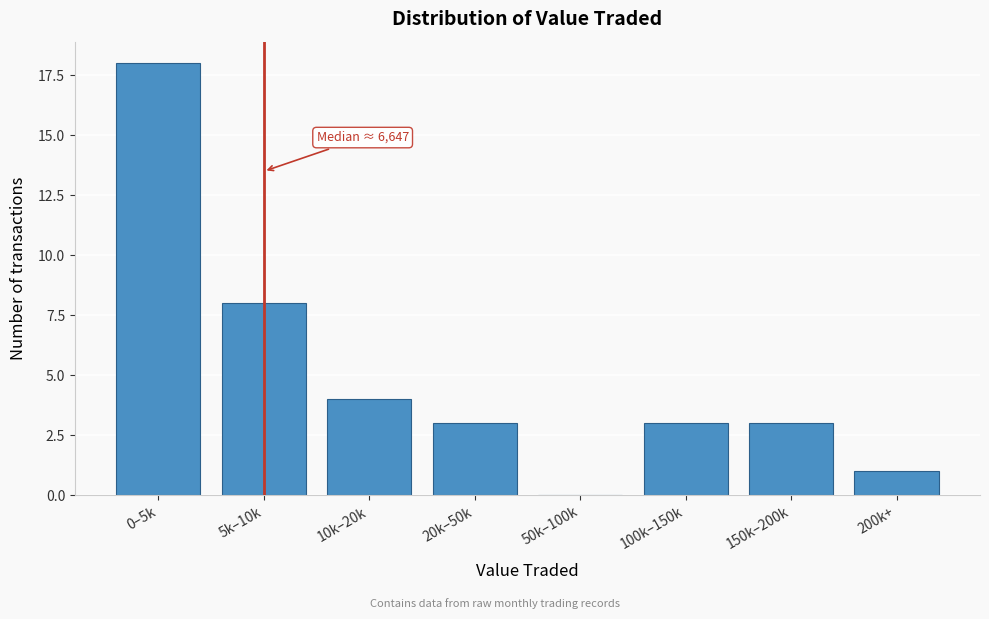

Reading left to right, list all the values displayed in this chart.

0–5k=18	5k–10k=8	10k–20k=4	20k–50k=3	50k–100k=0	100k–150k=3	150k–200k=3	200k+=1